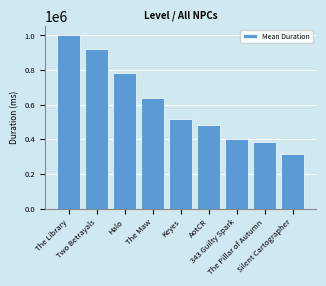

Reading right to left, transcribe all the data shown in this chart.

Silent Cartographer=315742.2	The Pillar of Autumn=386988.0	343 Guilty Spark=404097.0	AotCR=480078.7	Keyes=516260.0	The Maw=641508.2	Halo=781628.2	Two Betrayals=920756.2	The Library=1003088.7